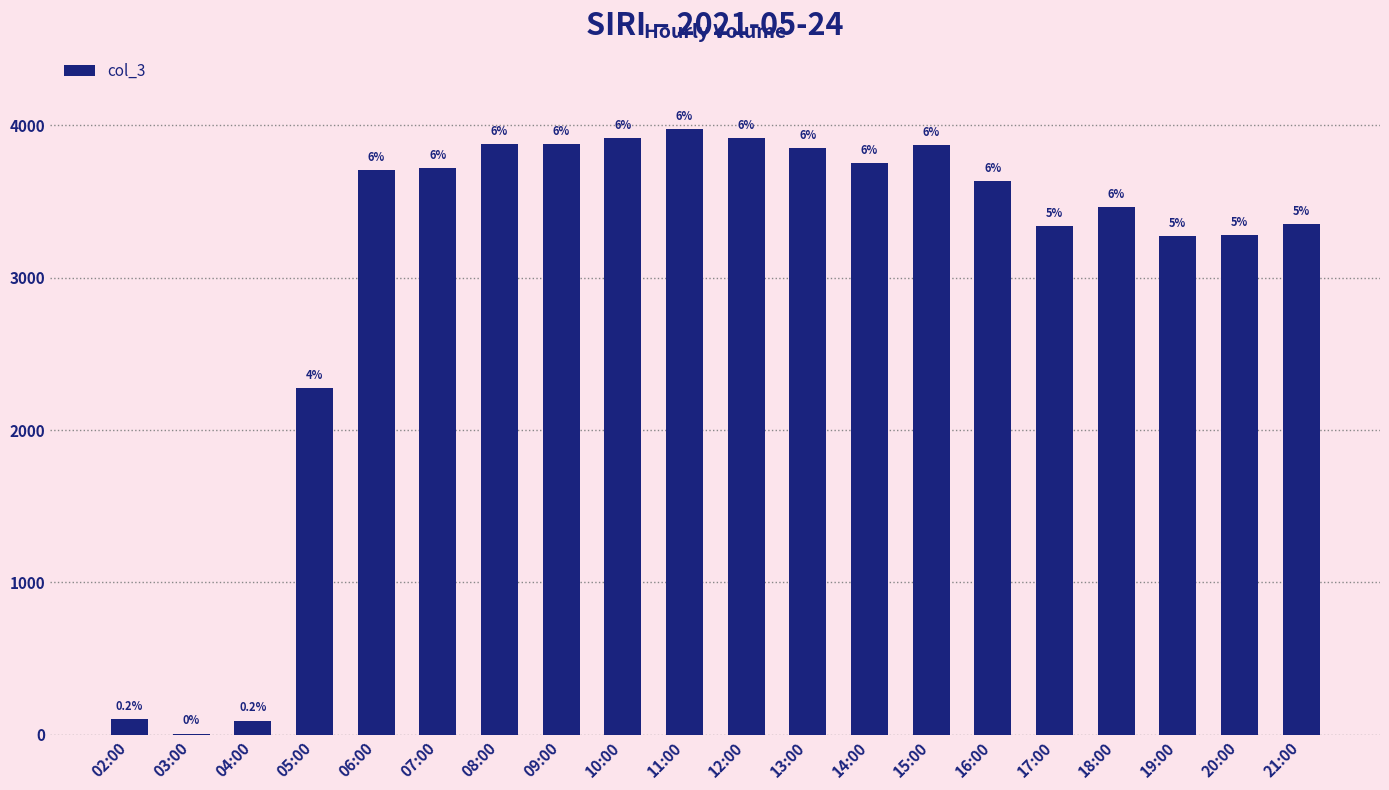

The chart shows a value of 4750 at 20:00. True or false?

False